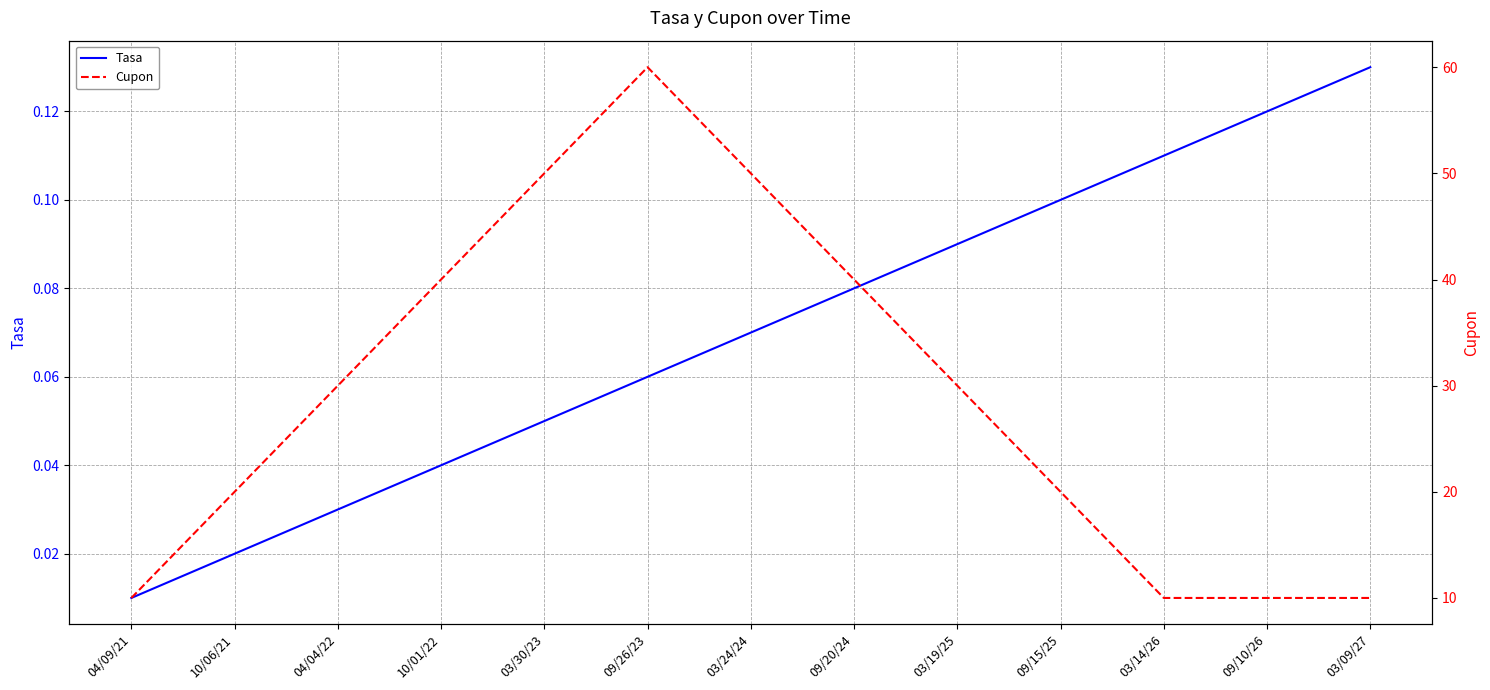

Reading left to right, list all the values displayed in this chart.

Tasa: 0.0	0.0	0.0	0.0	0.1	0.1	0.1	0.1	0.1	0.1	0.1	0.1	0.1
Cupon: 10.0	20.0	30.0	40.0	50.0	60.0	50.0	40.0	30.0	20.0	10.0	10.0	10.0